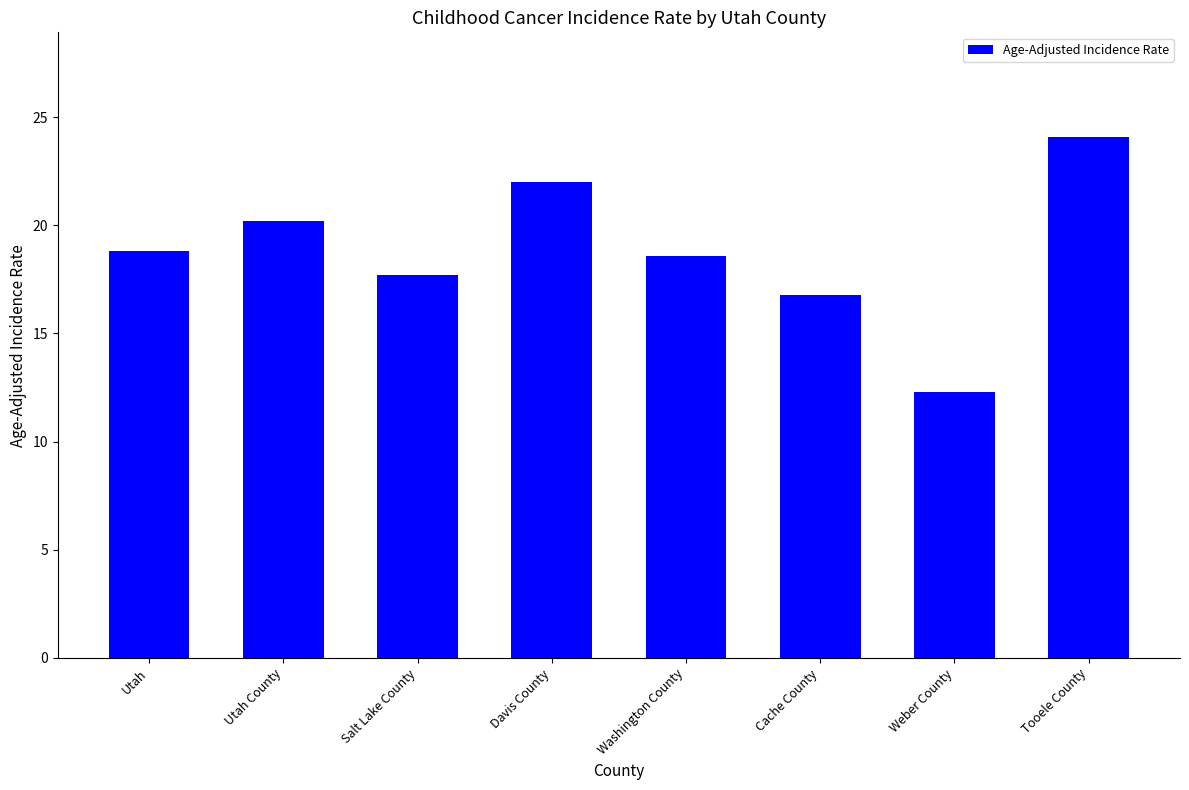

What is the change in value from Davis County to Cache County?

-5.2